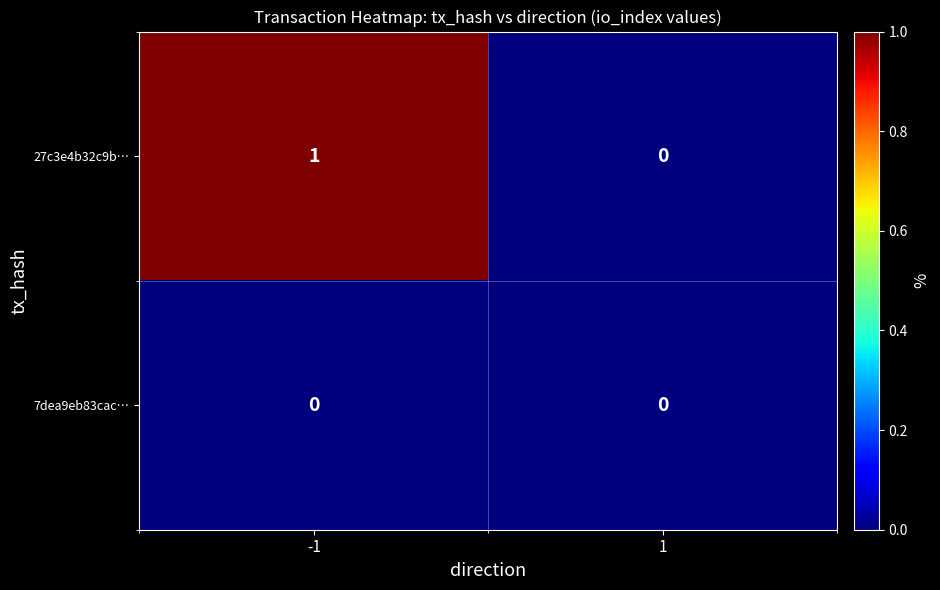

The value of 27c3e4b32c9b… at 1 is 0. True or false?

True